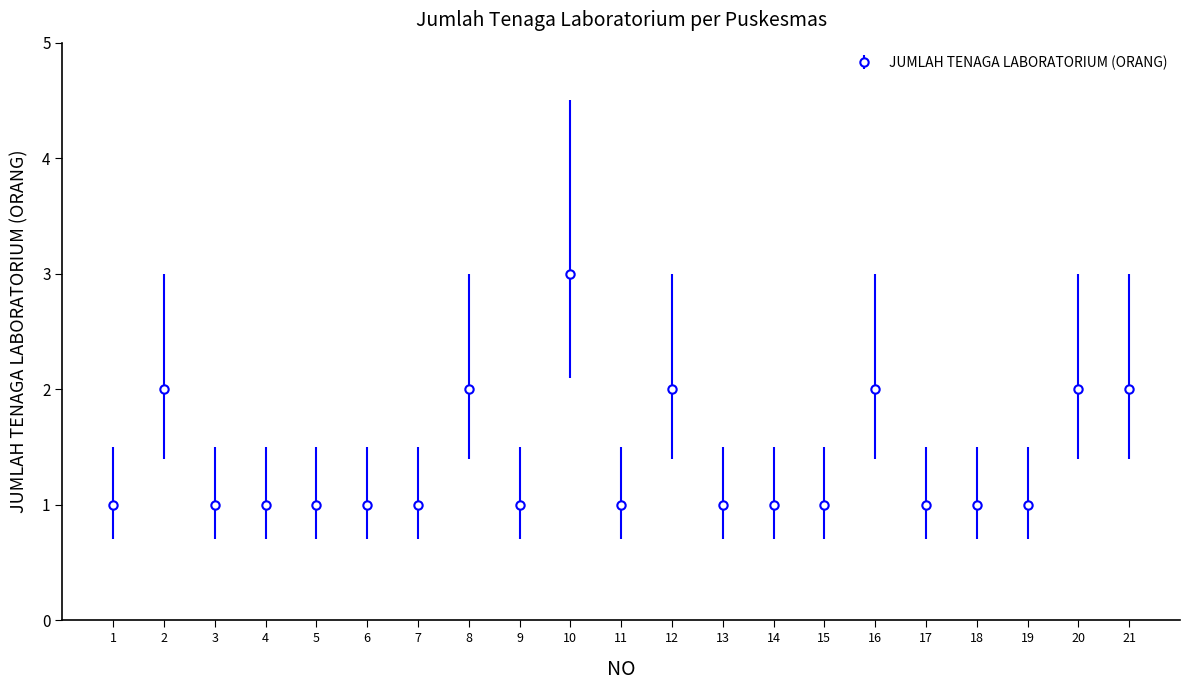

Between 10 and 13, which is larger?

10